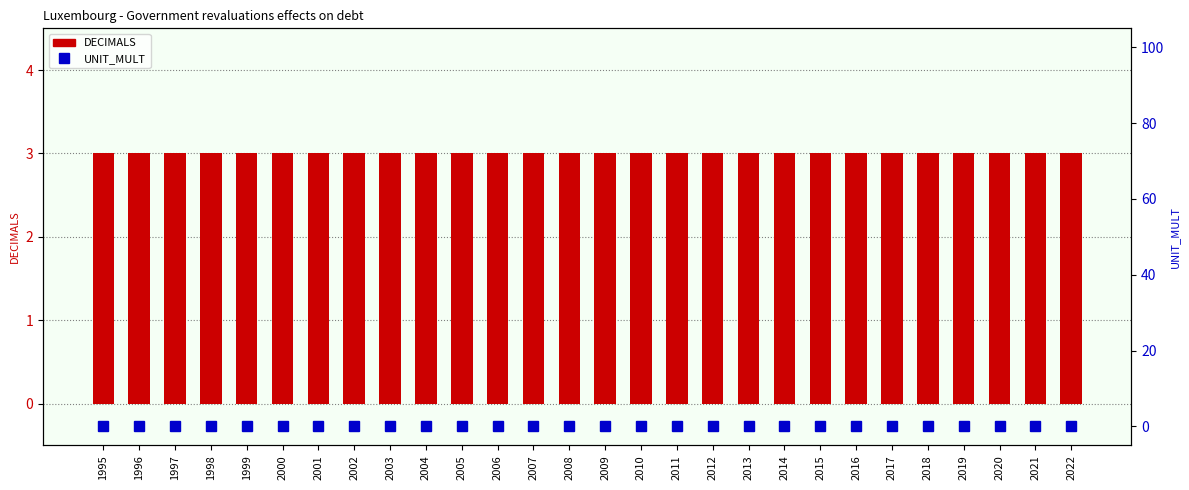

Are the bars grouped side by side (vs. stacked)?

Yes